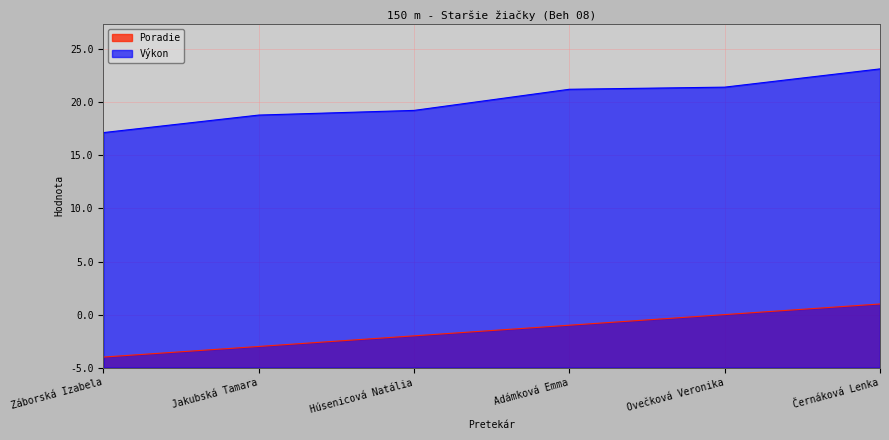

Which category has the lowest value in the Poradie series?

Záborská Izabela